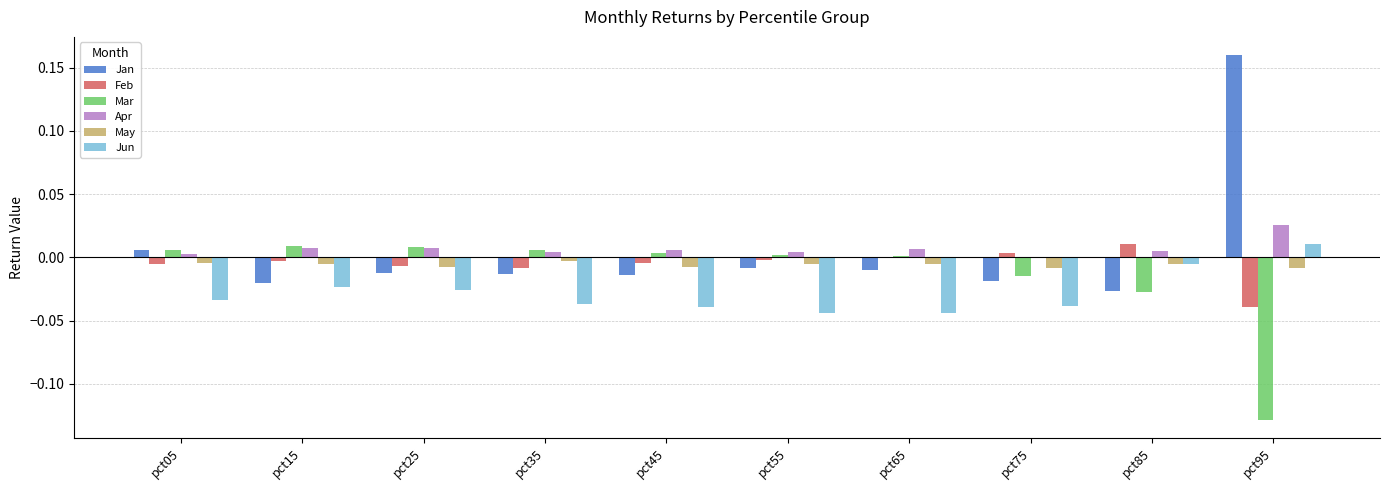

Which category has the highest value across all series?

pct95